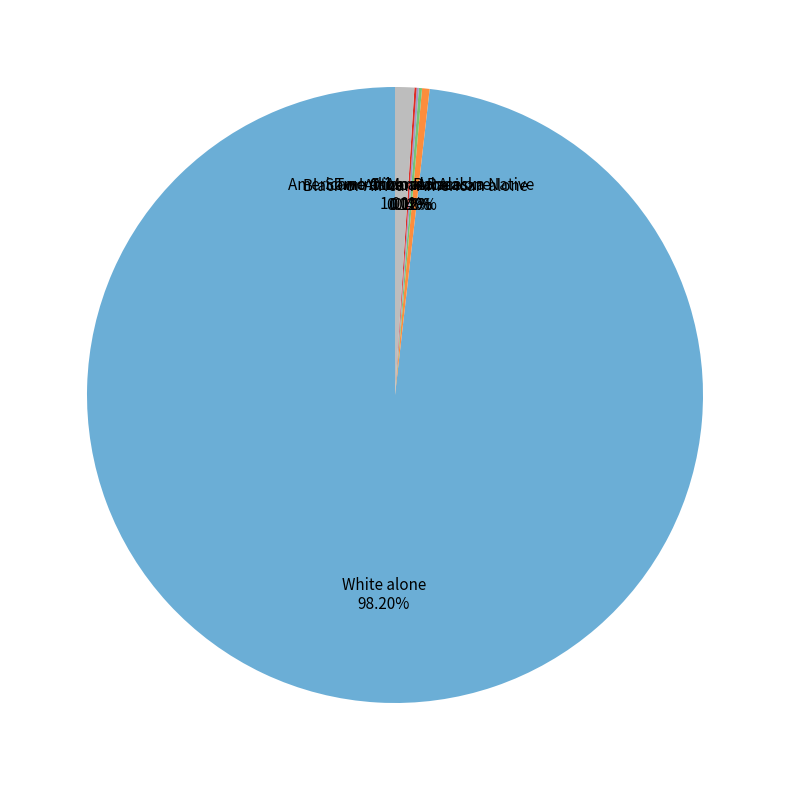

The White alone slice represents 86% of the pie. True or false?

False